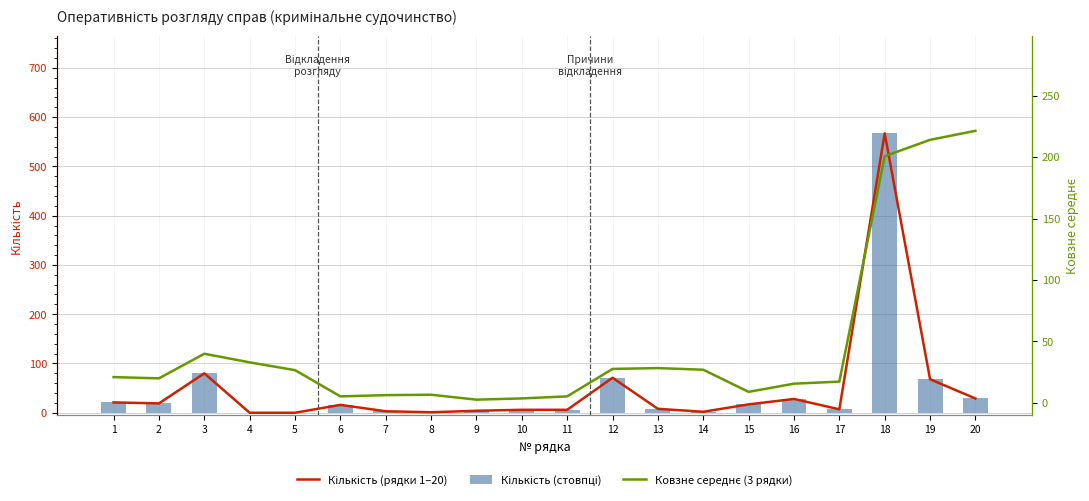

At which label does Кількість (стовпці) reach its peak?

18